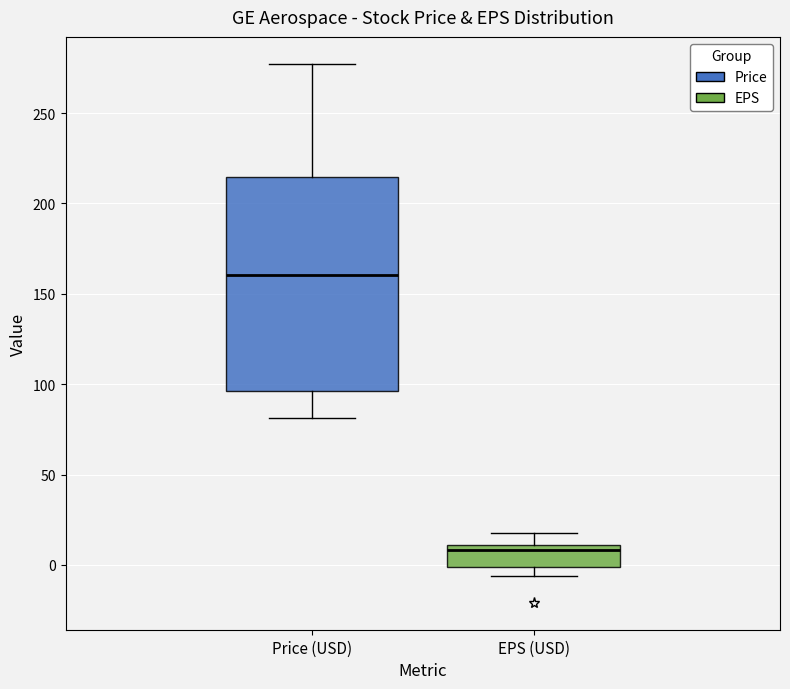

Where is the upper edge of the box for EPS (USD) on the y-axis? The values are not printed on the chart, so give them approximately, as read against the axis.

10